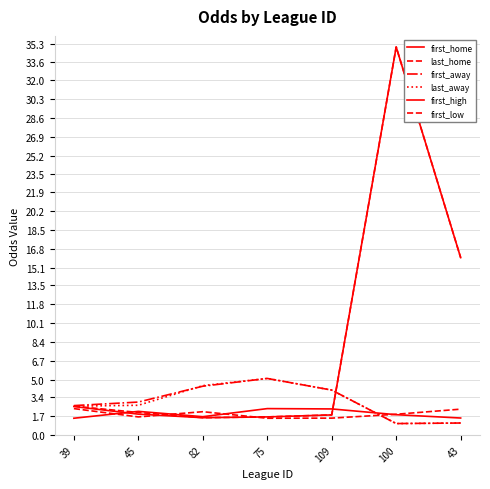

List the series in order of their peak value, highest first.

first_home, last_home, first_away, last_away, first_high, first_low